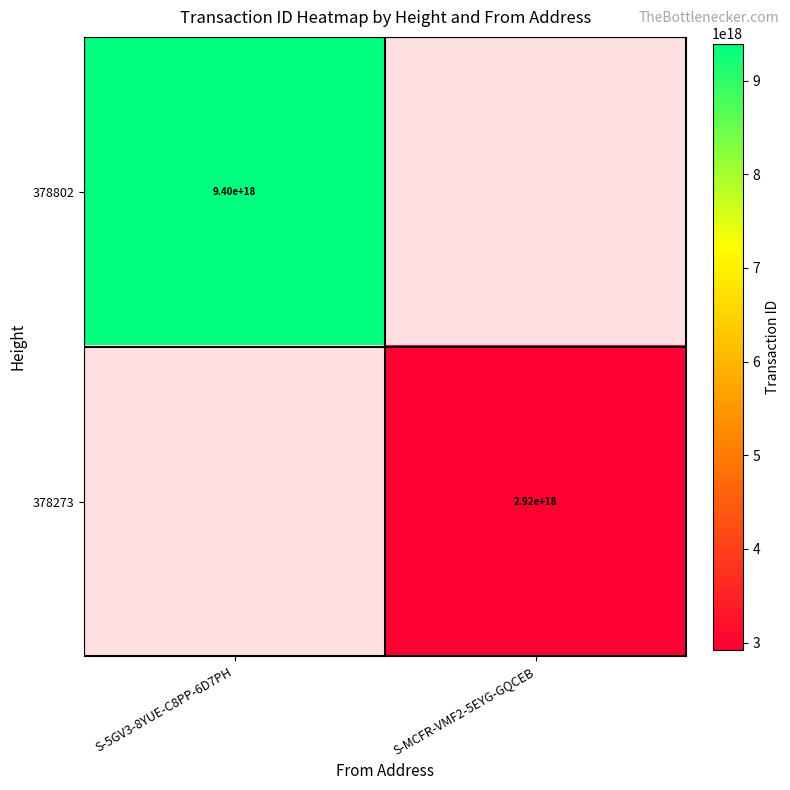

Is it true that 378273 equals 4909505781328014336 at S-MCFR-VMF2-5EYG-GQCEB?

False